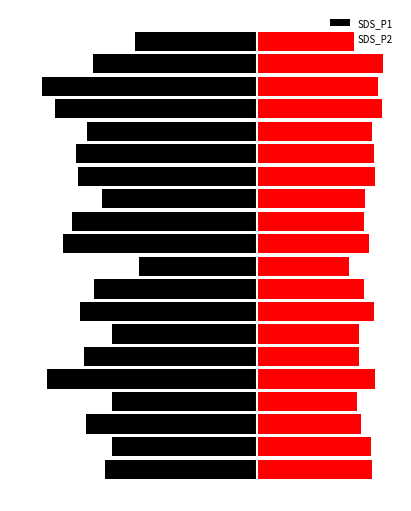

How many values in the SDS_P2 series are below 9?

6